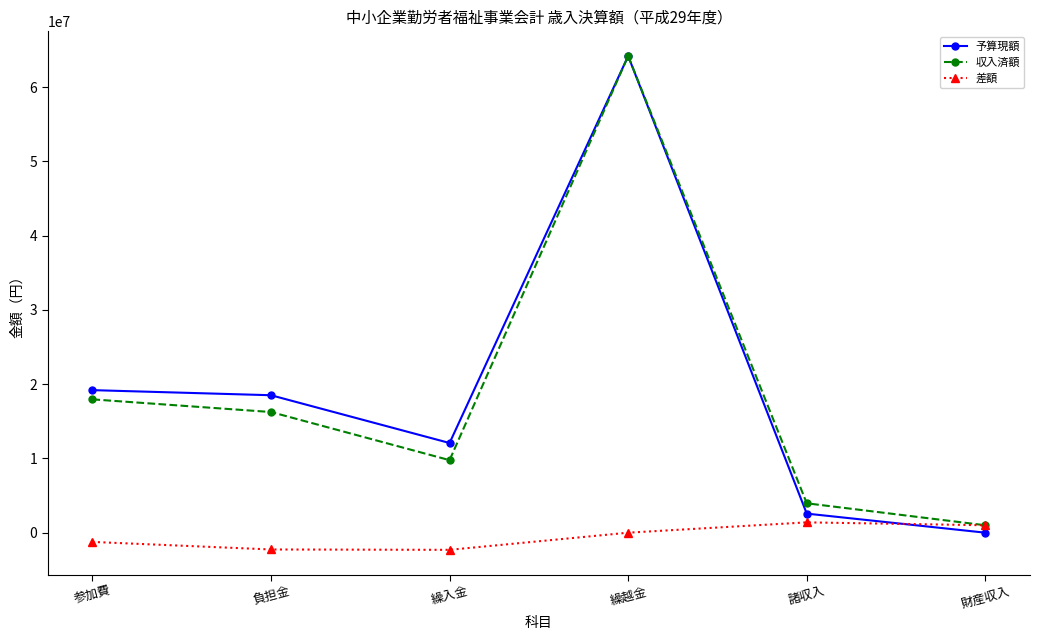

What is the difference between the maximum and minimum values in the 差額 series?

3700685